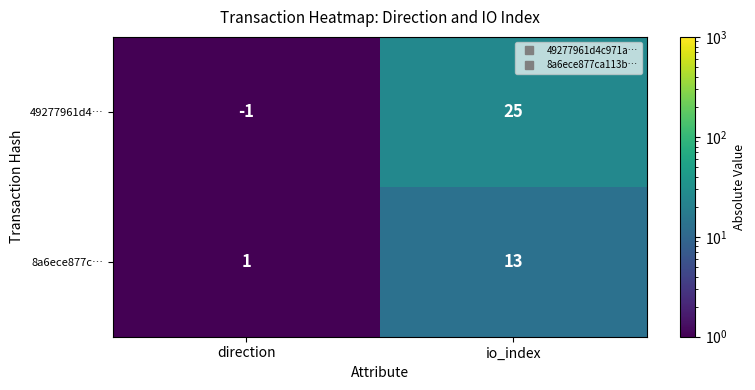

What is the greatest value displayed?

25